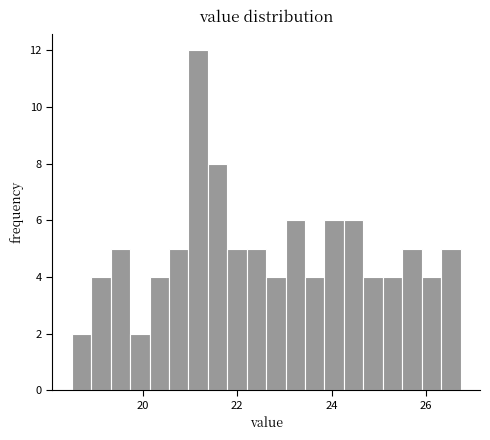

Around what value on the x-axis is the tallest bar? Give the approximate position of its centre, as read against the axis.

21.2